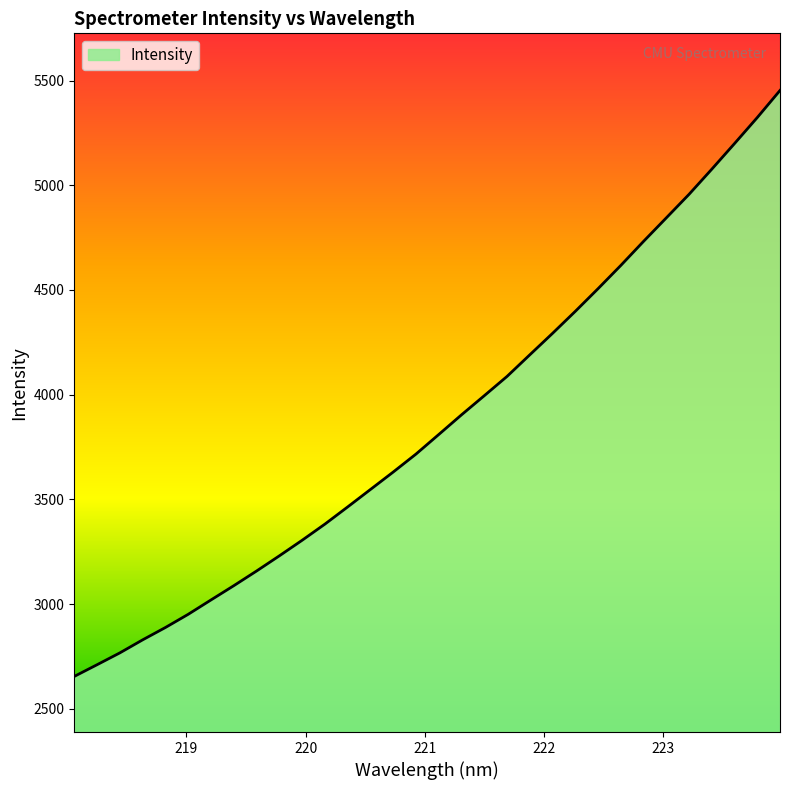

How many series are shown in this chart?

1